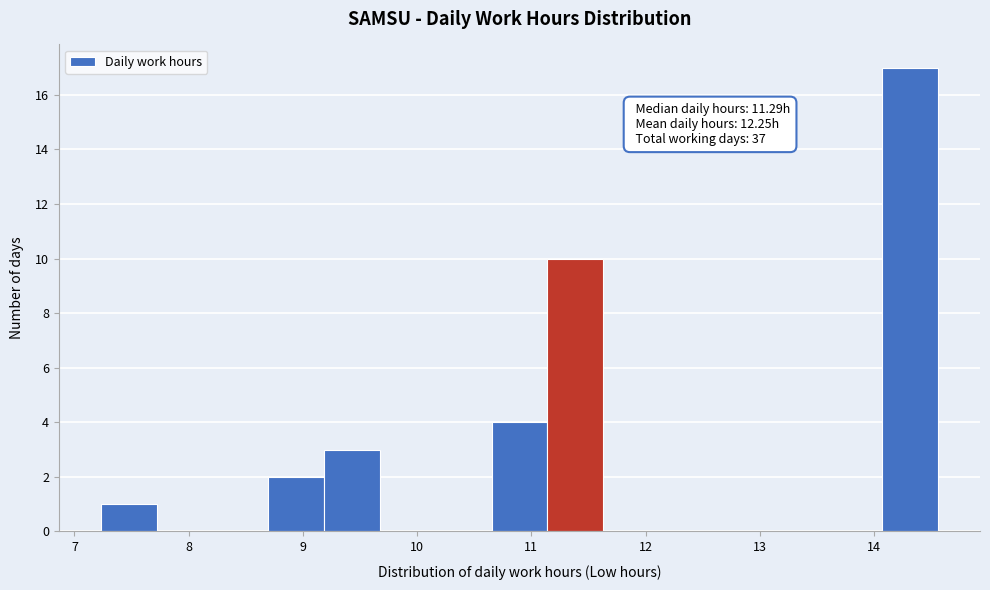

Which range on the x-axis has the tallest bar?

14.1 to 14.6